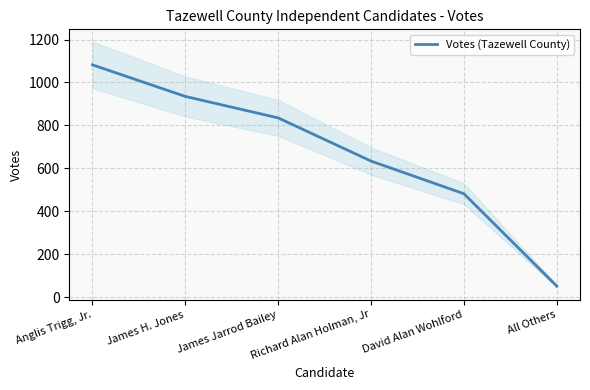

Between All Others and Richard Alan Holman, Jr, which is larger?

Richard Alan Holman, Jr